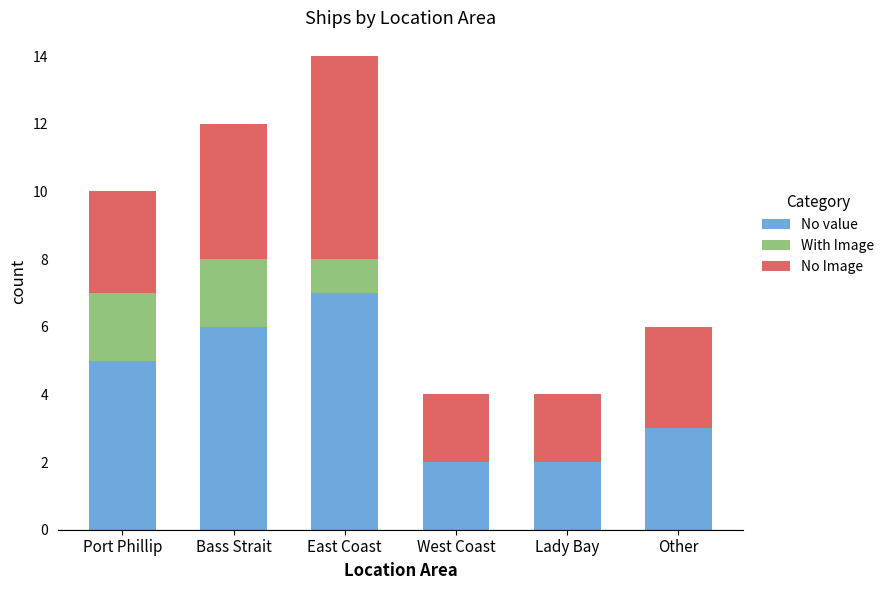

What is the highest value of the No value series?

7